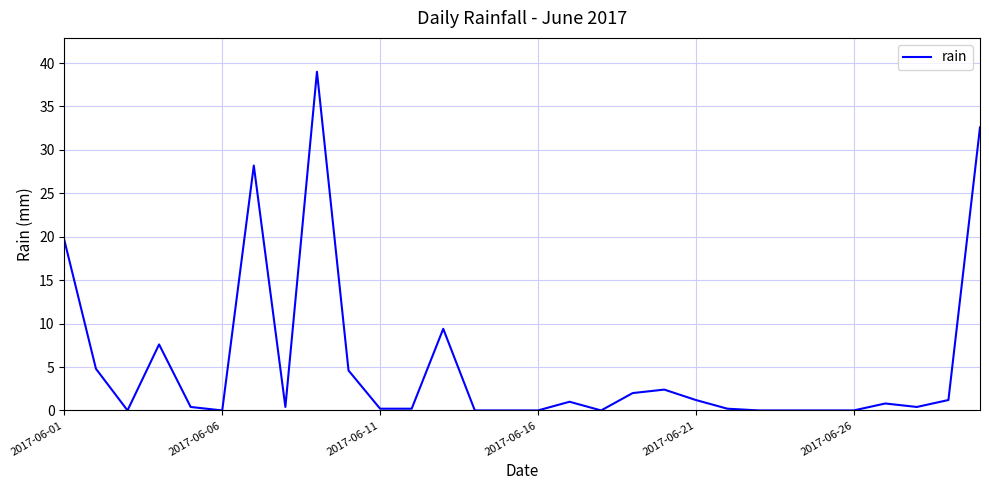

What is the maximum value shown in the chart?

39.0